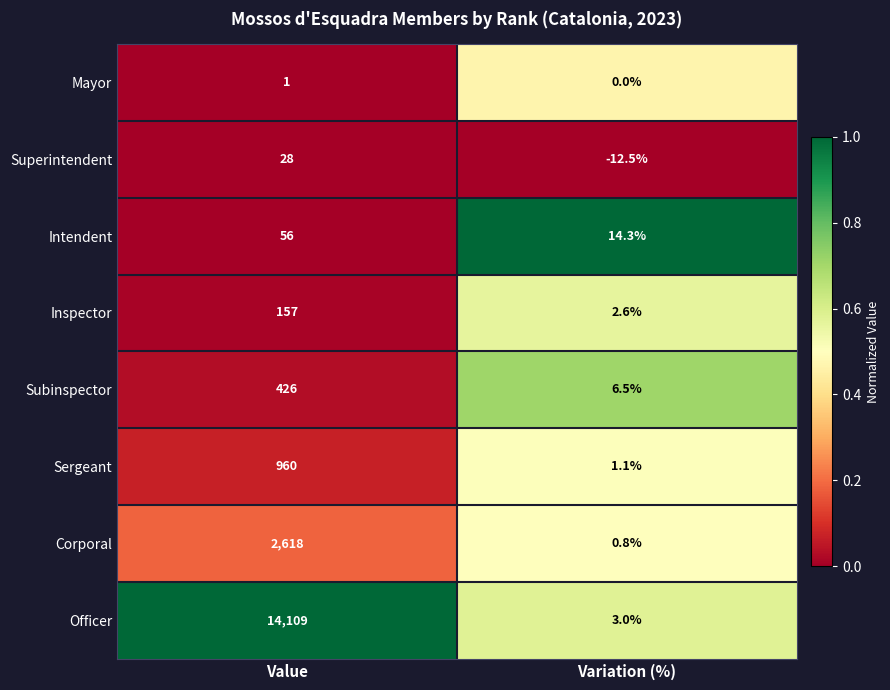

Which series has the widest spread of values?

Officer